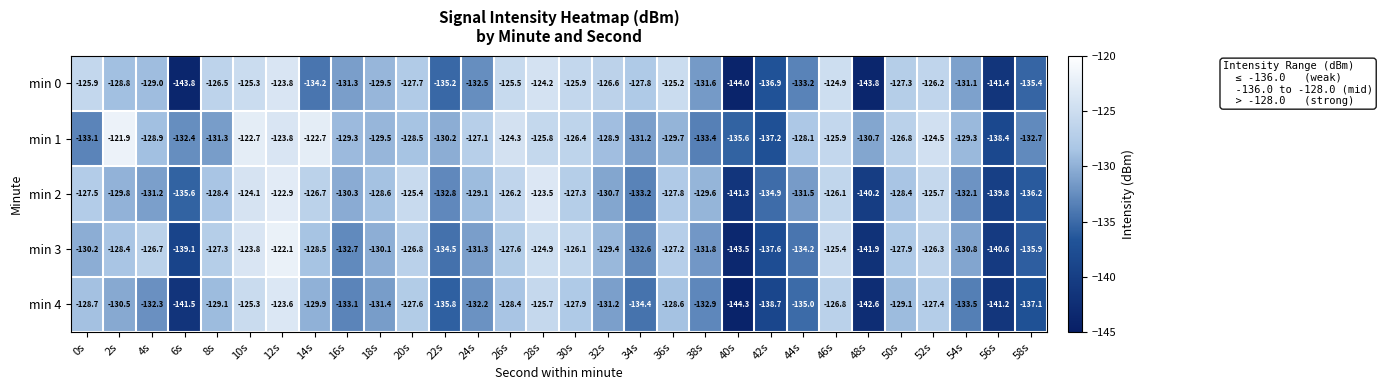

What is the difference between the highest and lowest values at 8s?

4.8